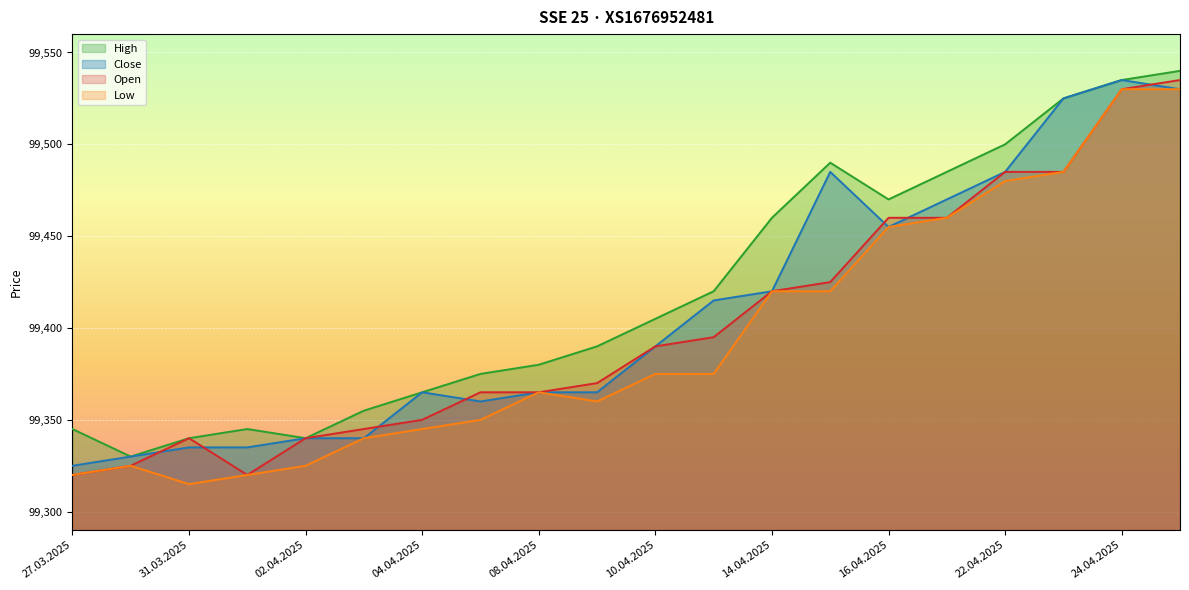

True or false: Close has more than 1 interior local peaks.

True